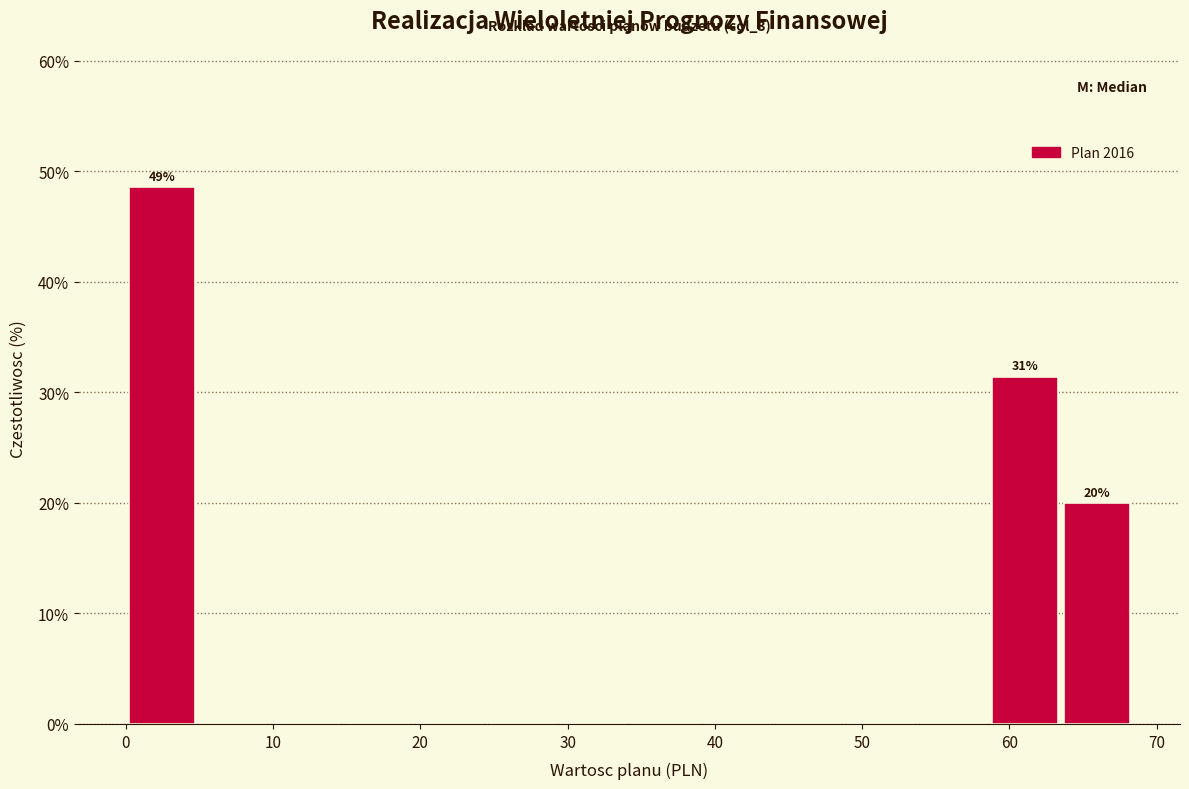

Which range on the x-axis has the tallest bar?

0 to 5